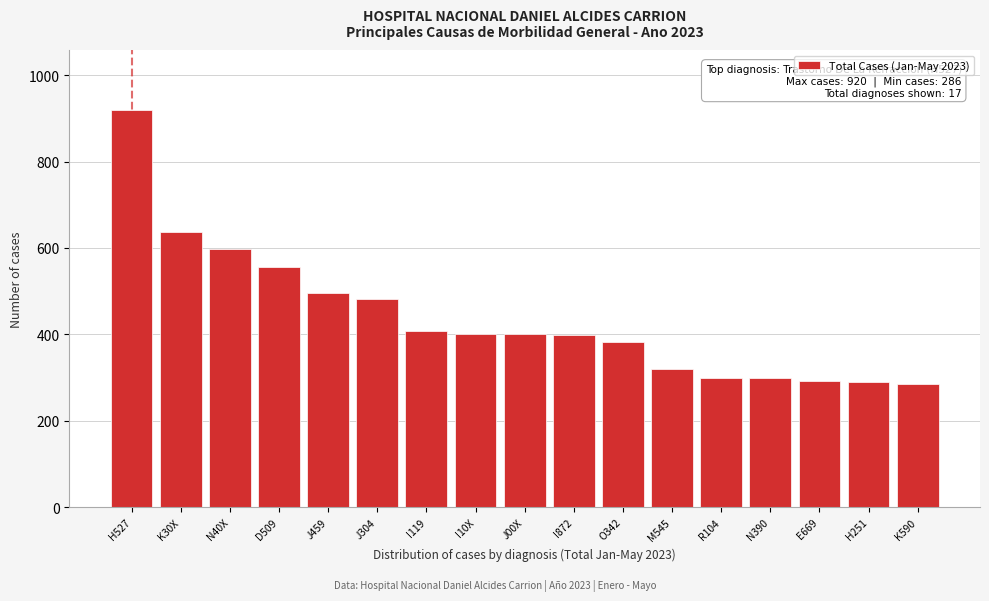

What is the sum of the values at O342 and D509?

940